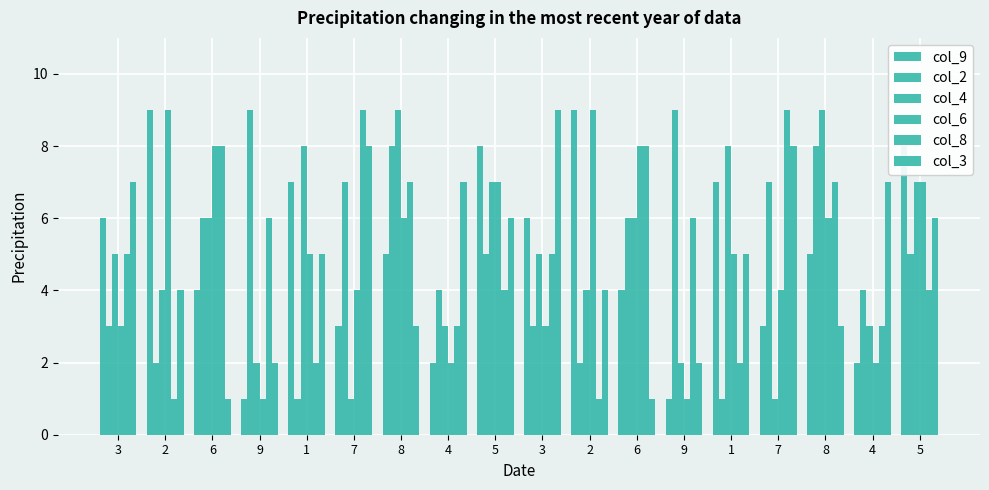

How many bars are there in total?

108